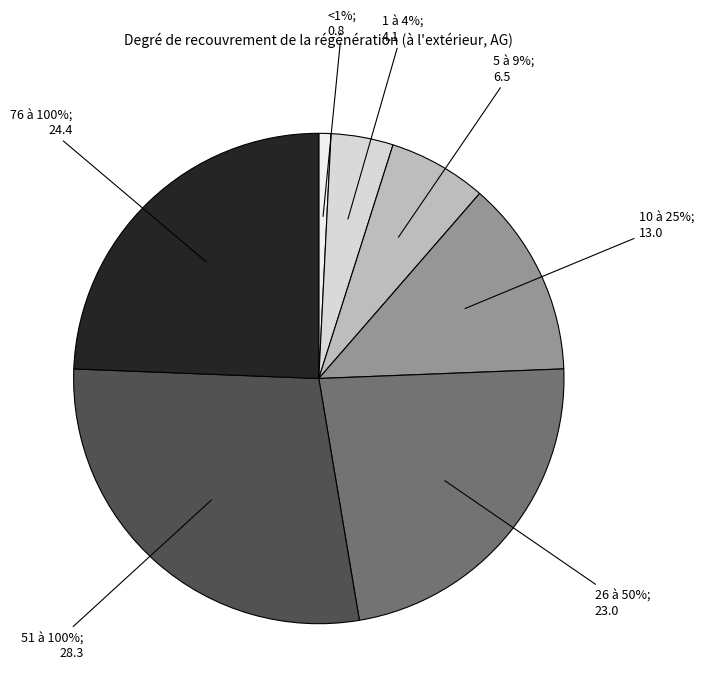

Is it true that 51 à 100% is 21% of the pie?

False